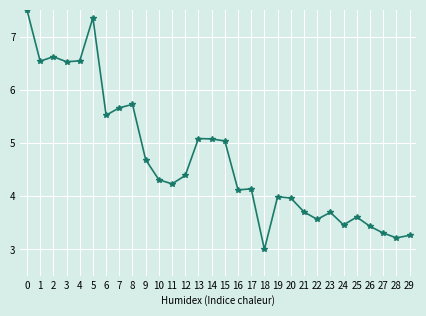

What is the approximate value at 28?

3.2